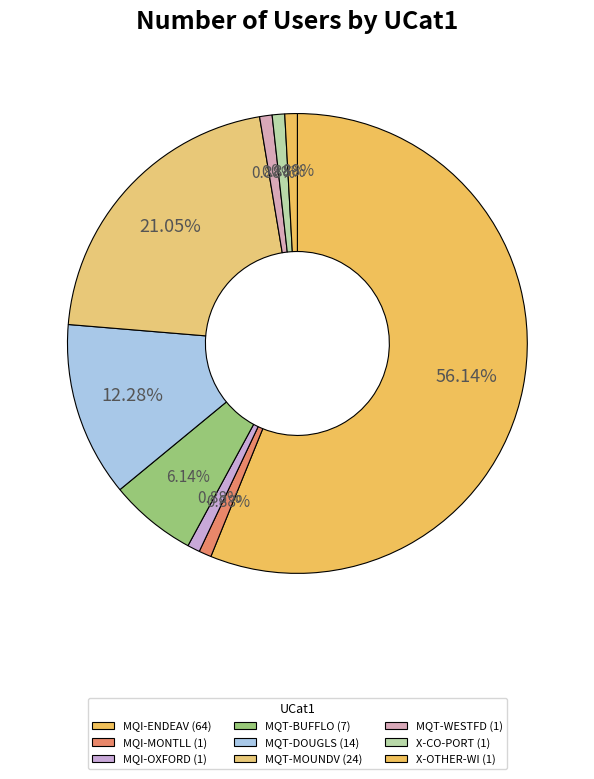

How many segments does this pie chart have?

9